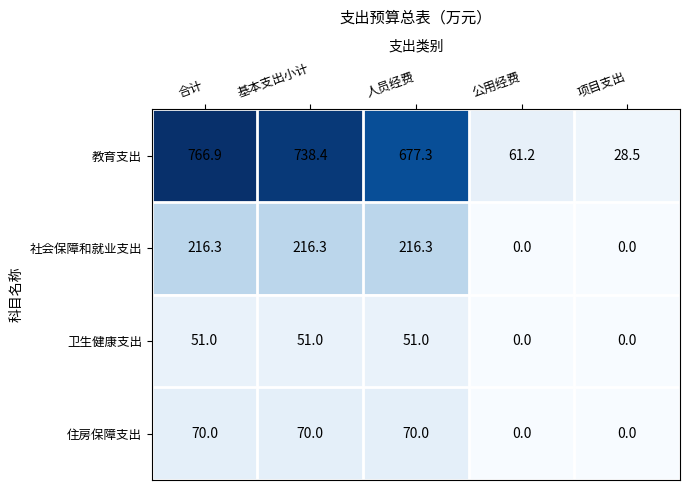

At 人员经费, list the series in order from largest to smallest.

教育支出, 社会保障和就业支出, 住房保障支出, 卫生健康支出